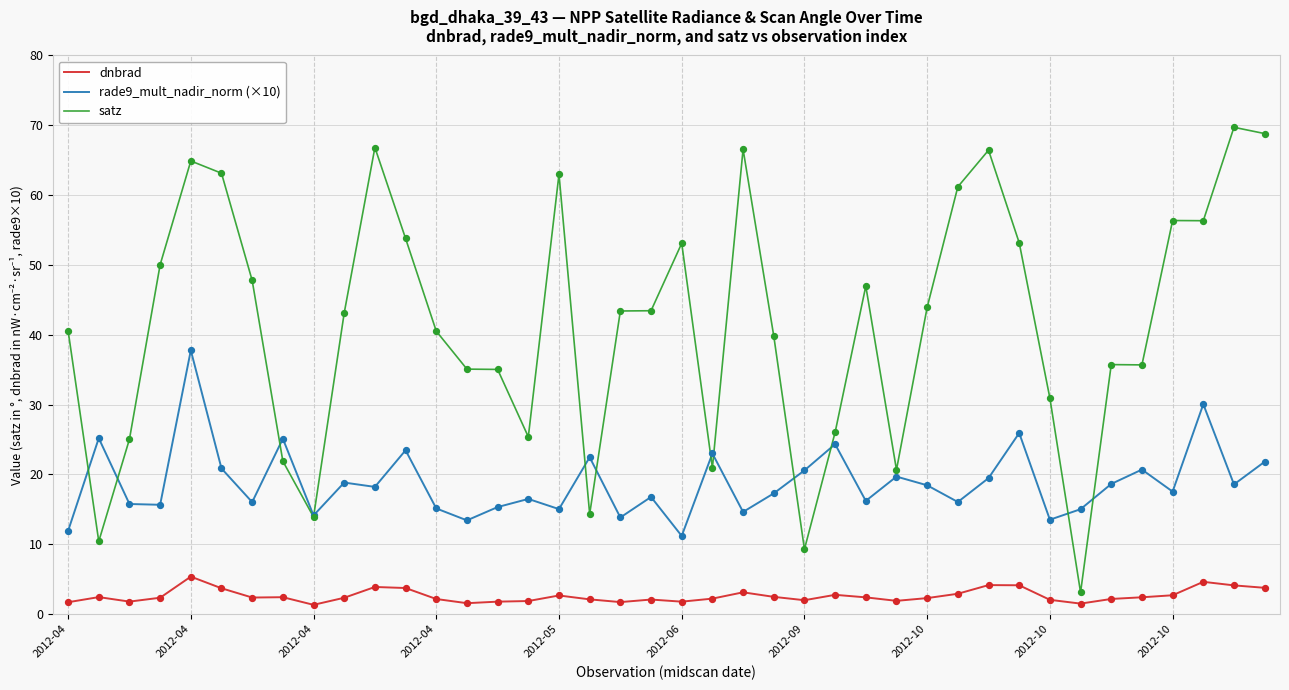

Which series has the largest total across all categories?

satz